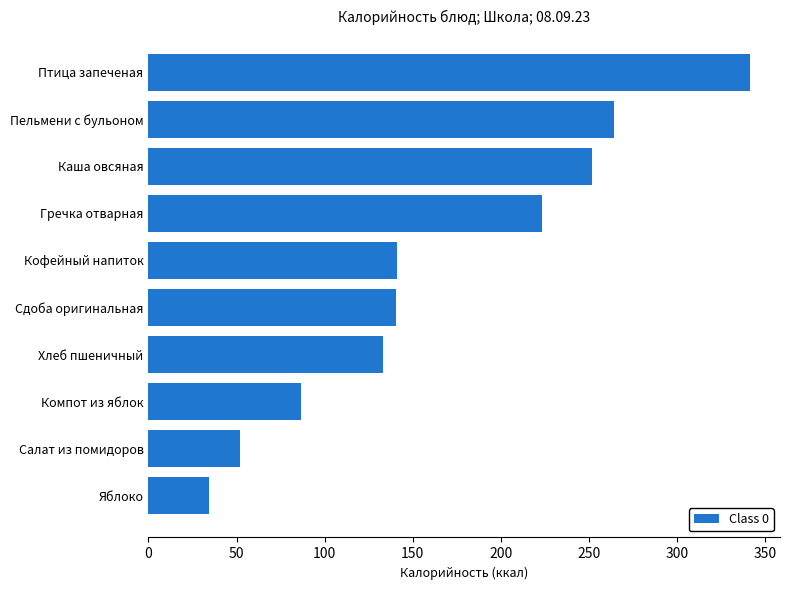

The value at Сдоба оригинальная is 140.3. True or false?

True